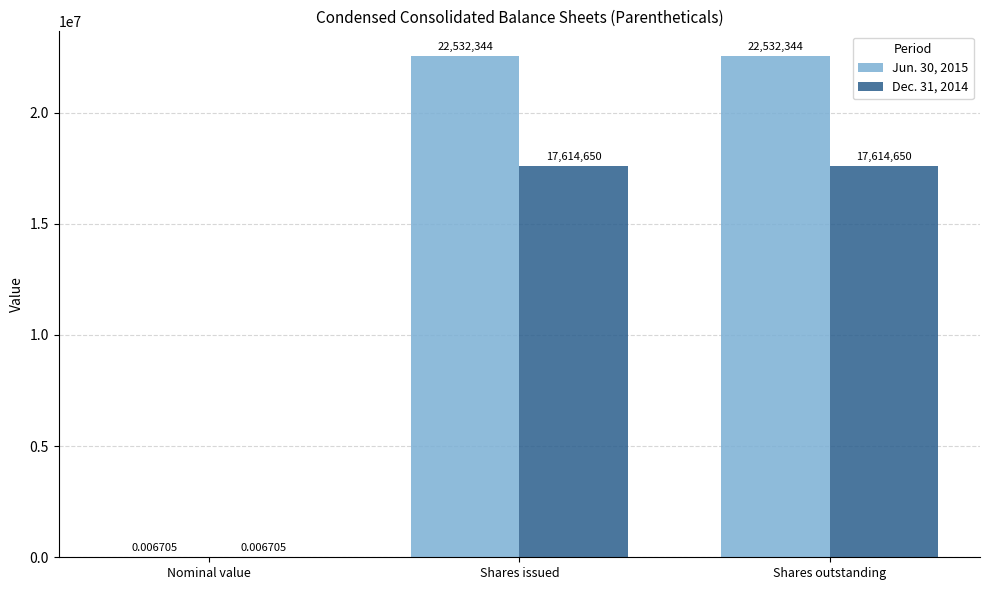

Where is Jun. 30, 2015 nearest to the value 11266172?

Nominal value